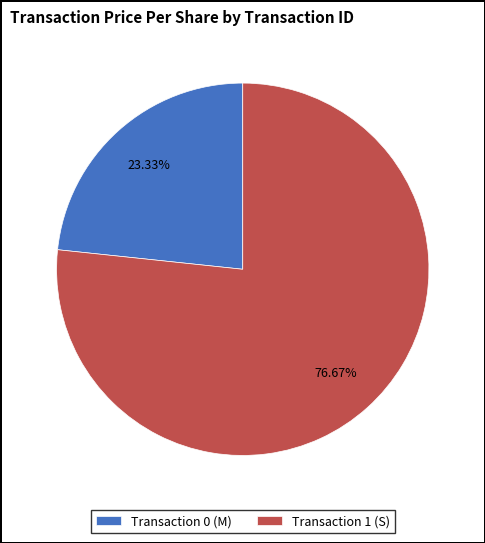

Combined, do Transaction 0 (M) and Transaction 1 (S) account for over 50%?

Yes